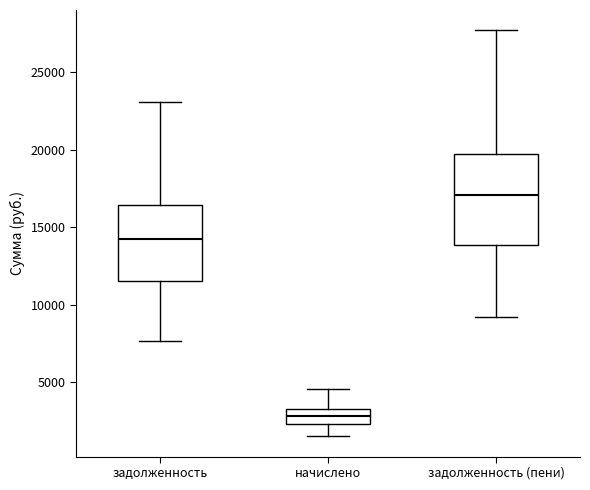

Which box's median line is the highest?

задолженность (пени)